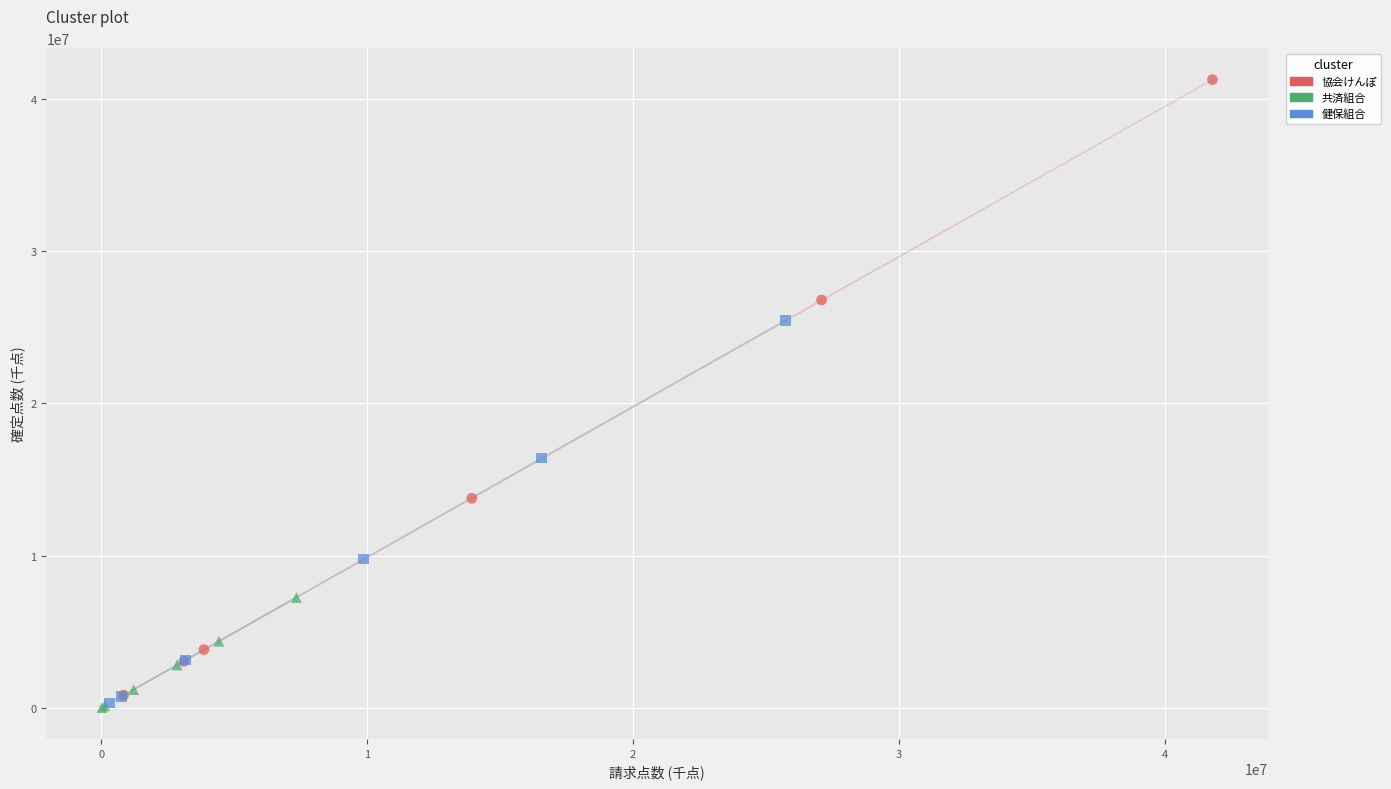

Which series reaches the maximum Y coordinate?

協会けんぽ